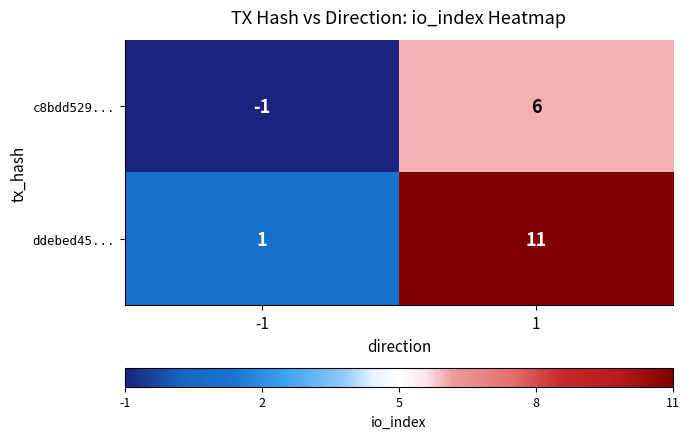

Is the value of c8bdd529... at -1 greater than the value of ddebed45... at 1?

No